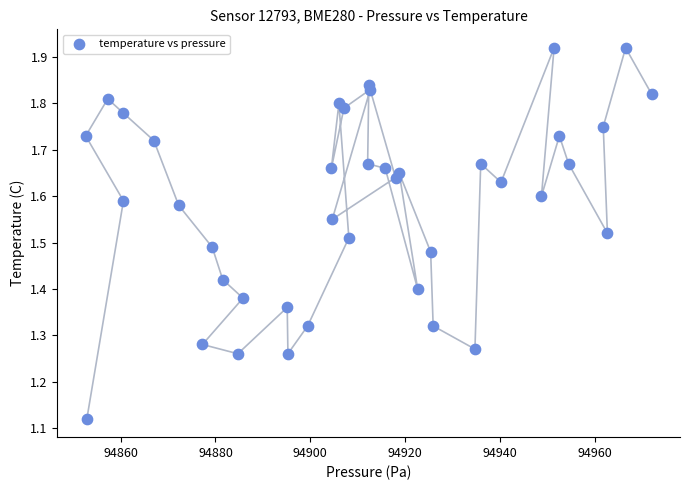

What is the range of Y values (max minus min)?

0.8